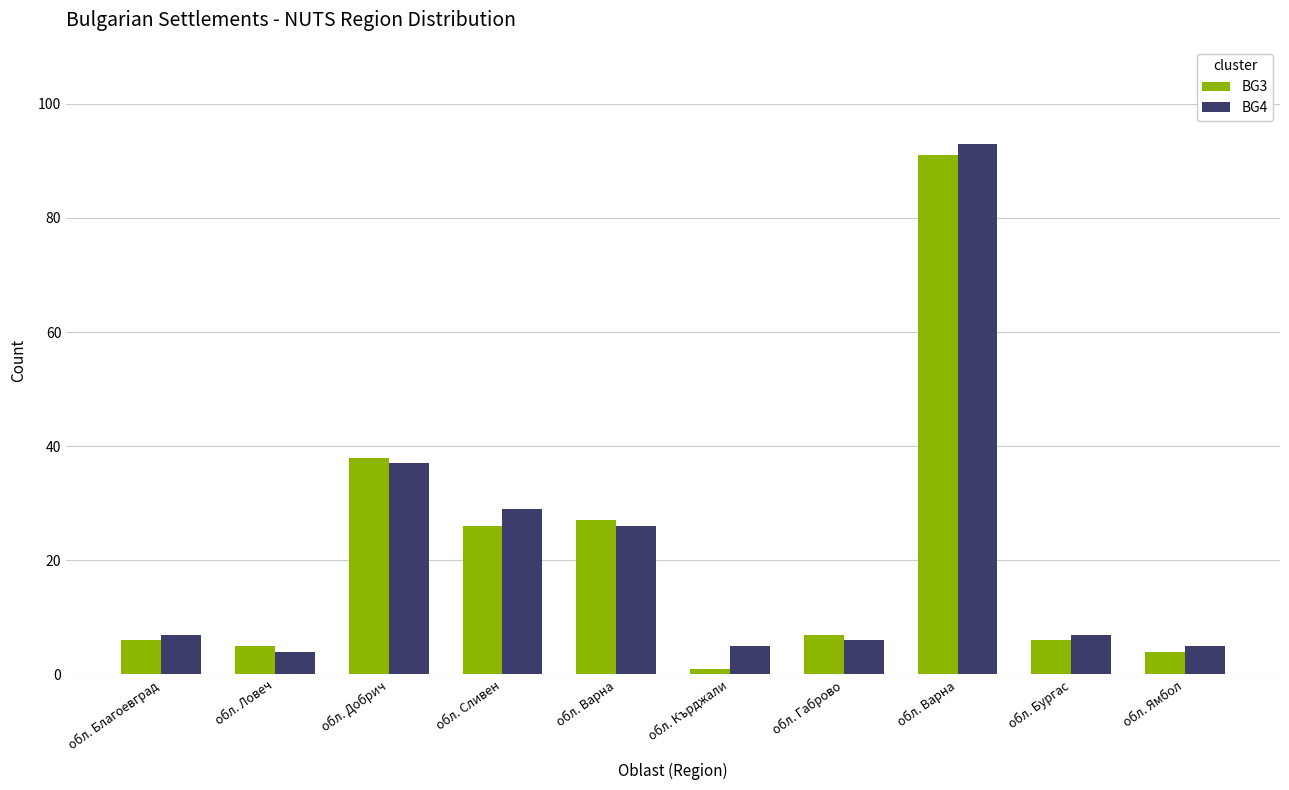

What is the average value of the BG3 series?

21